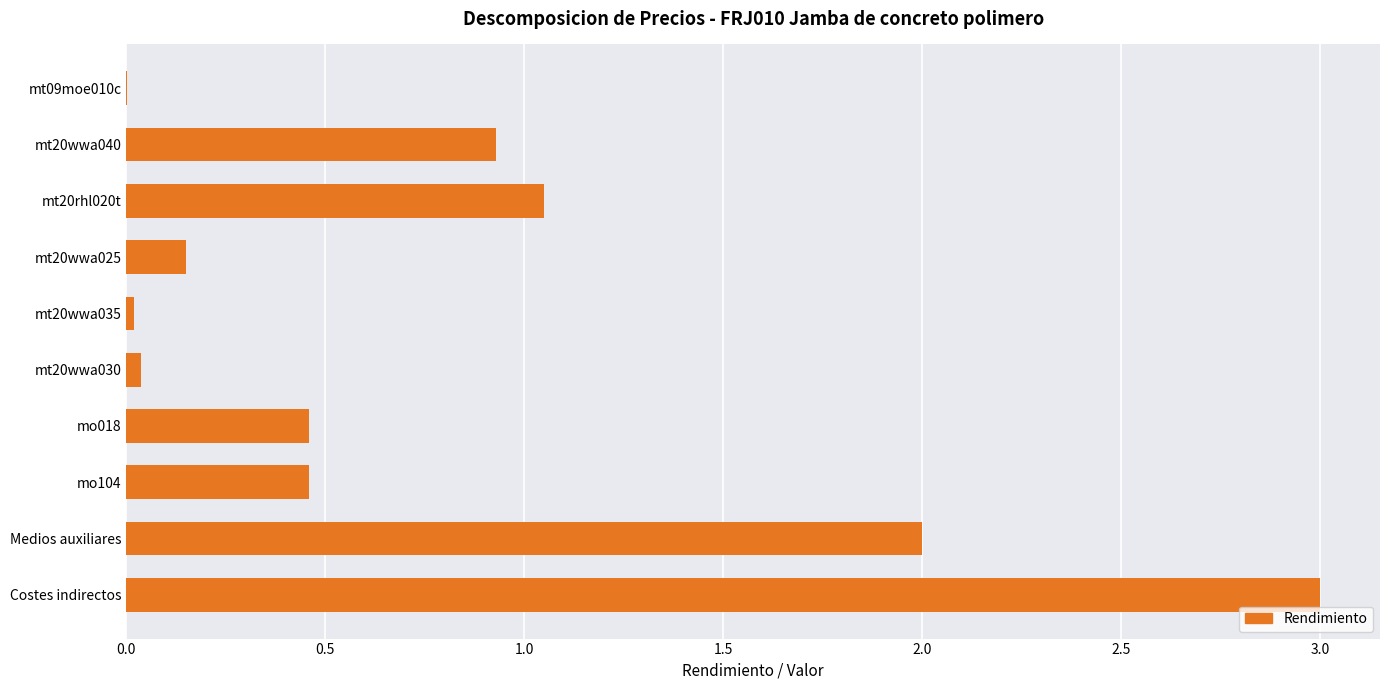

What is the sum of all values?

8.1